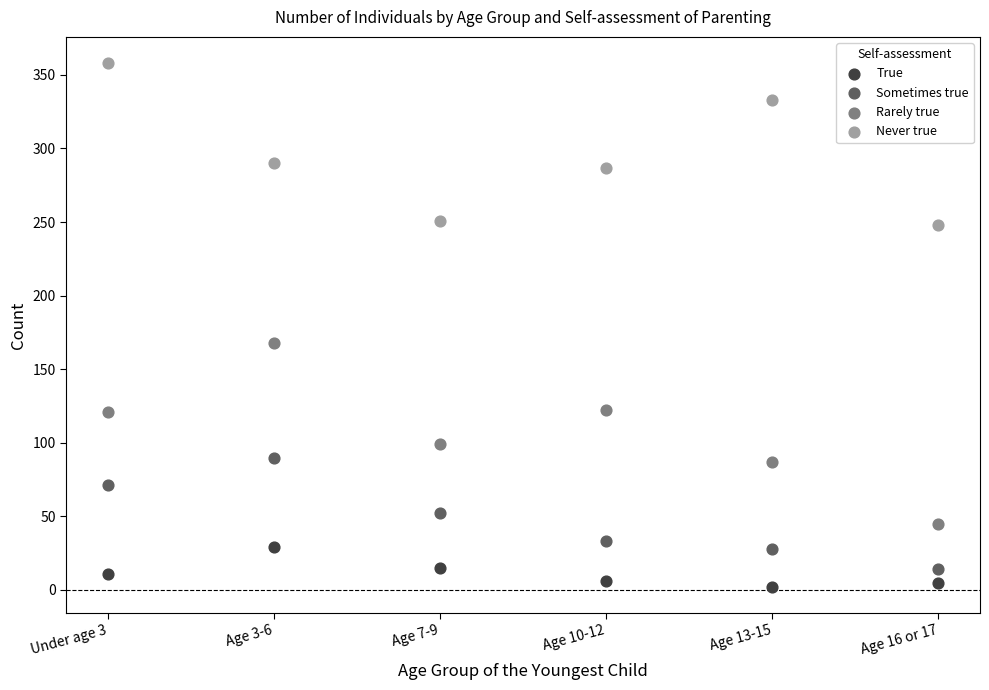

Across all series, what Y value is closest to 180?

168